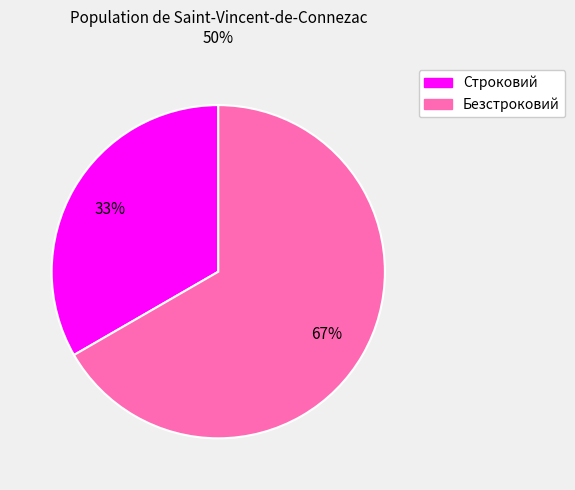

Does any single category account for the majority?

Yes